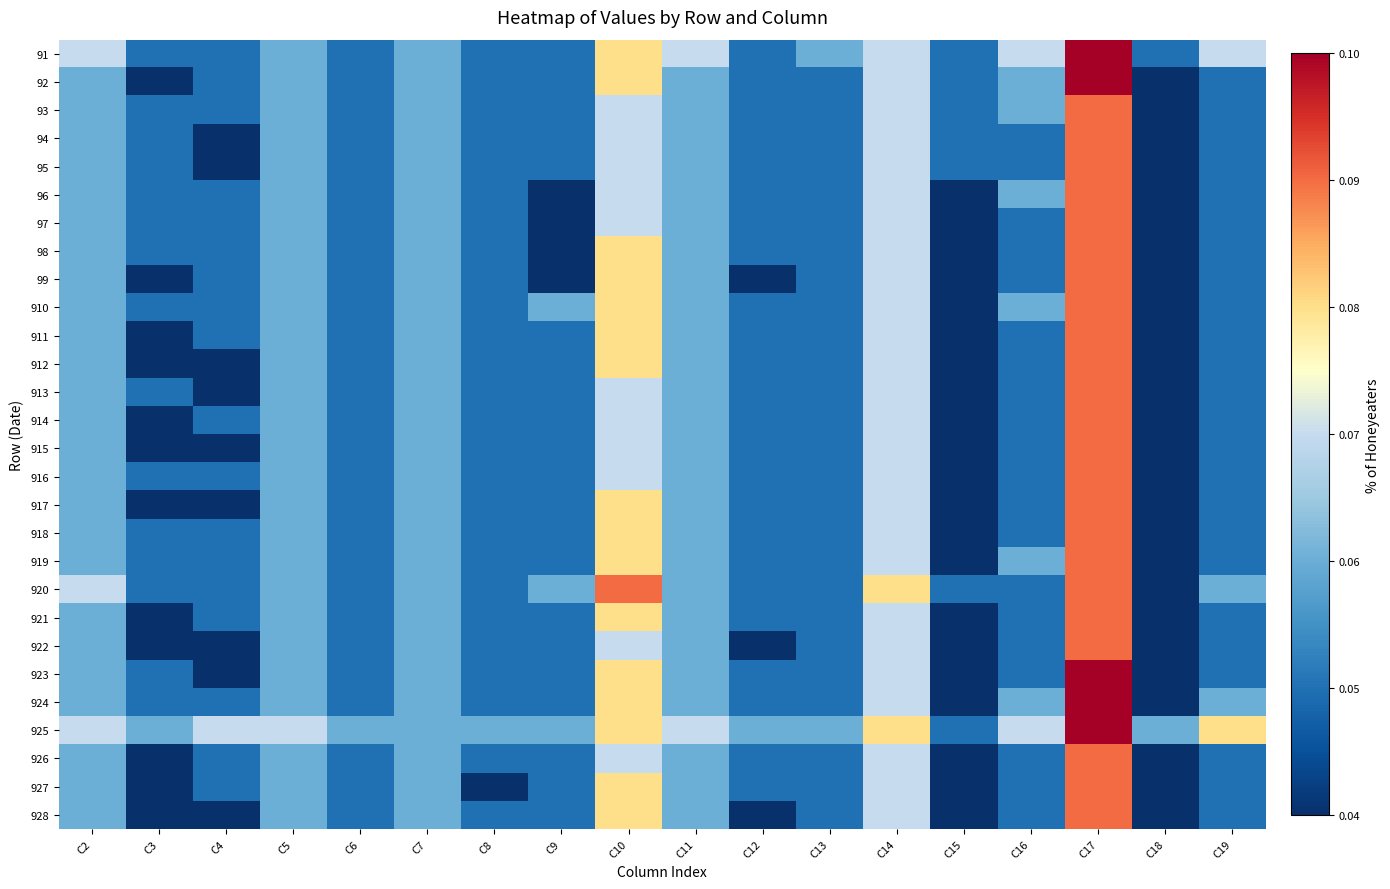

What is the total value across all series at C10?

2.1